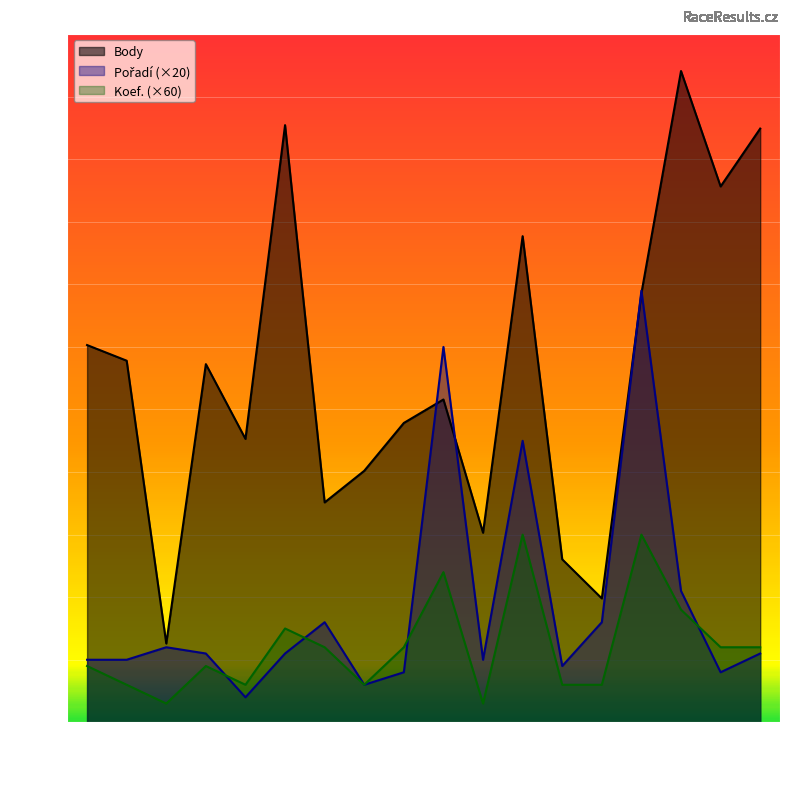

True or false: Body and Koef. intersect in this chart.

False